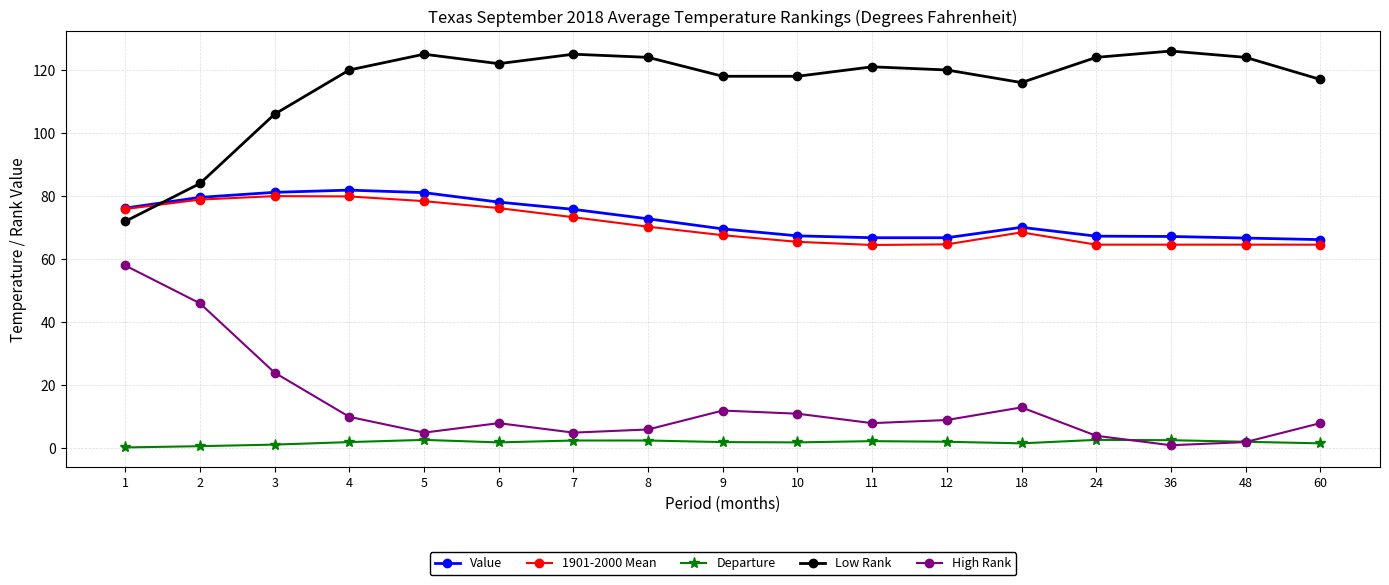

What is the sum of the 1901-2000 Mean values at 24 and 36?

129.2